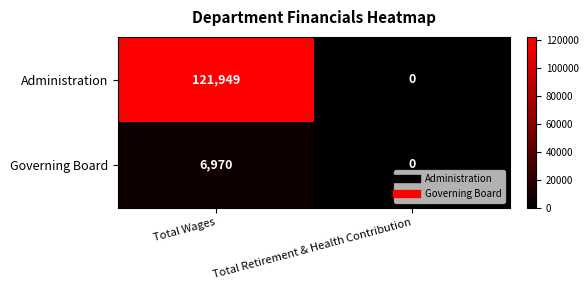

Which category has the highest value in the Administration series?

Total Wages